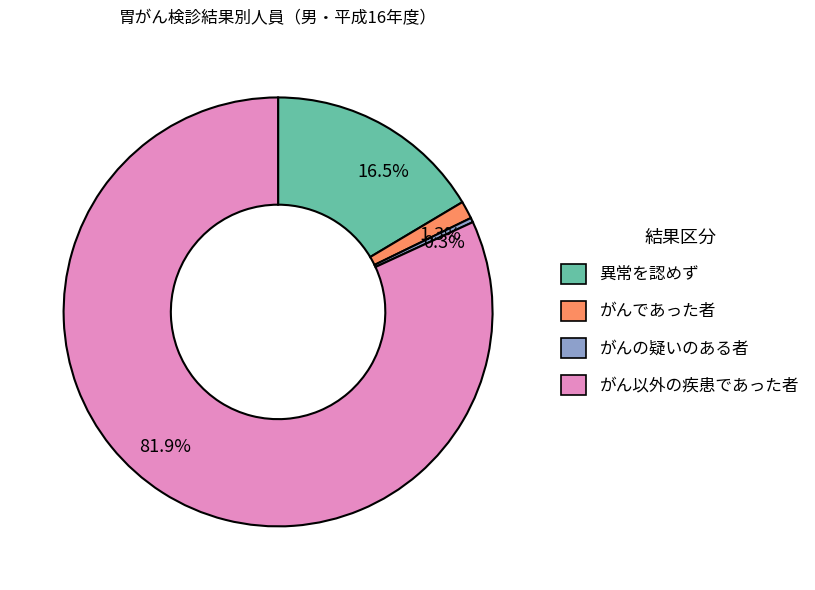

Which category accounts for the majority?

81.9%